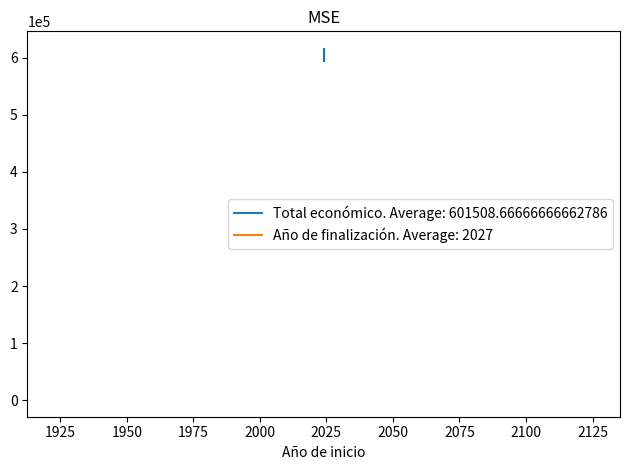

True or false: the data shows 1007094 at 2024.

False